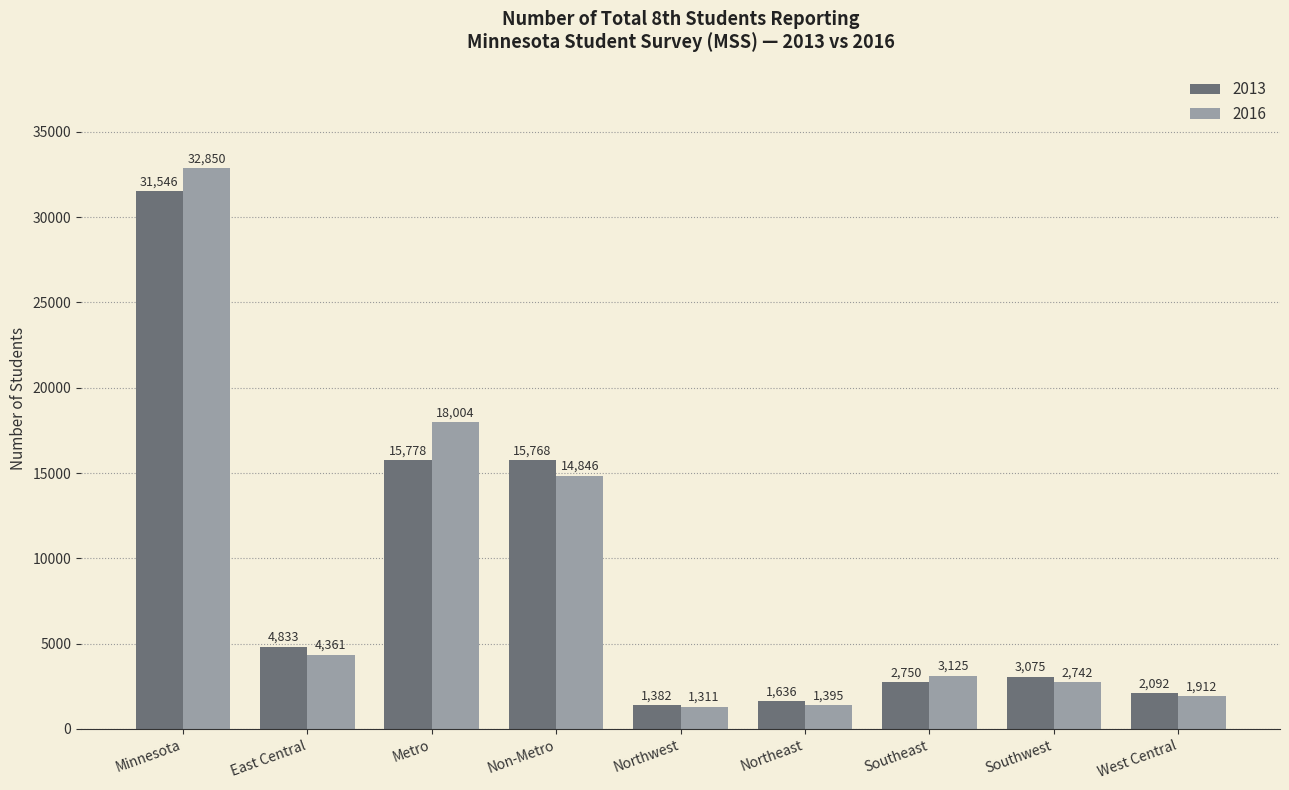

How many categories are shown in the chart?

9